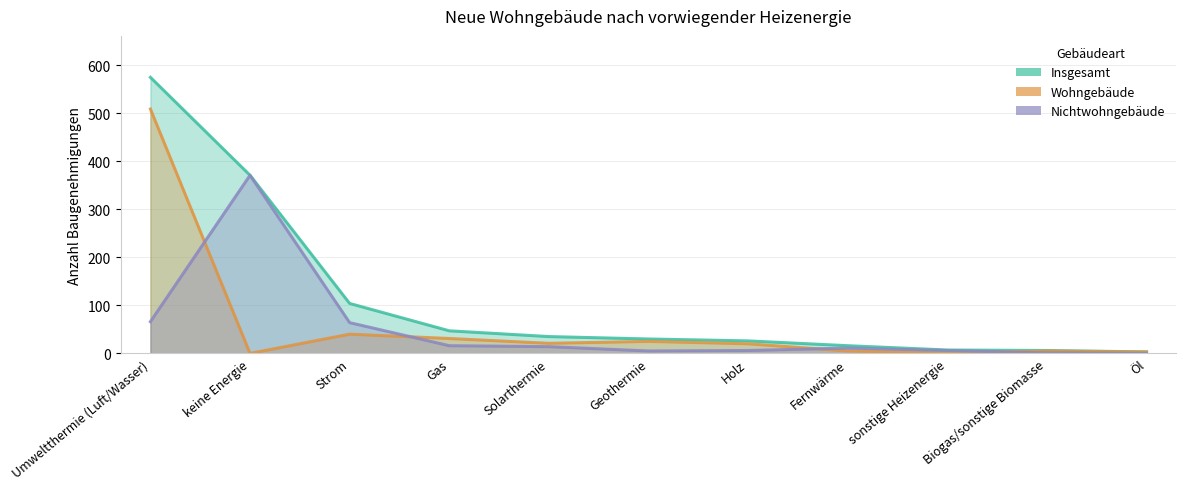

What is the difference between the Wohngebäude values at sonstige Heizenergie and Holz?

19